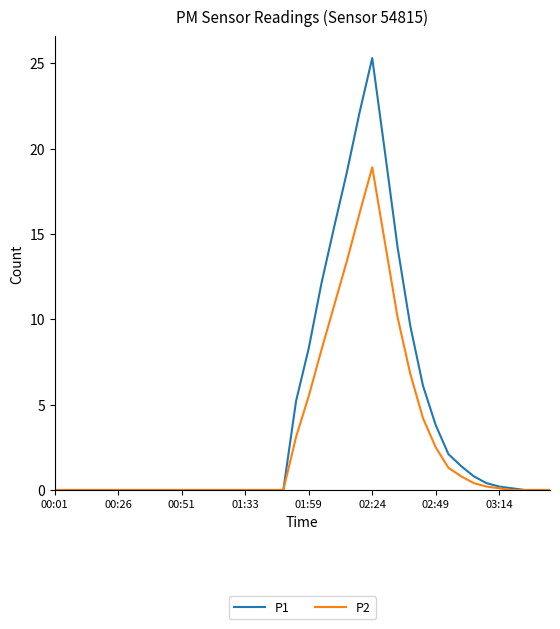

What is the highest value of the P2 series?

18.9